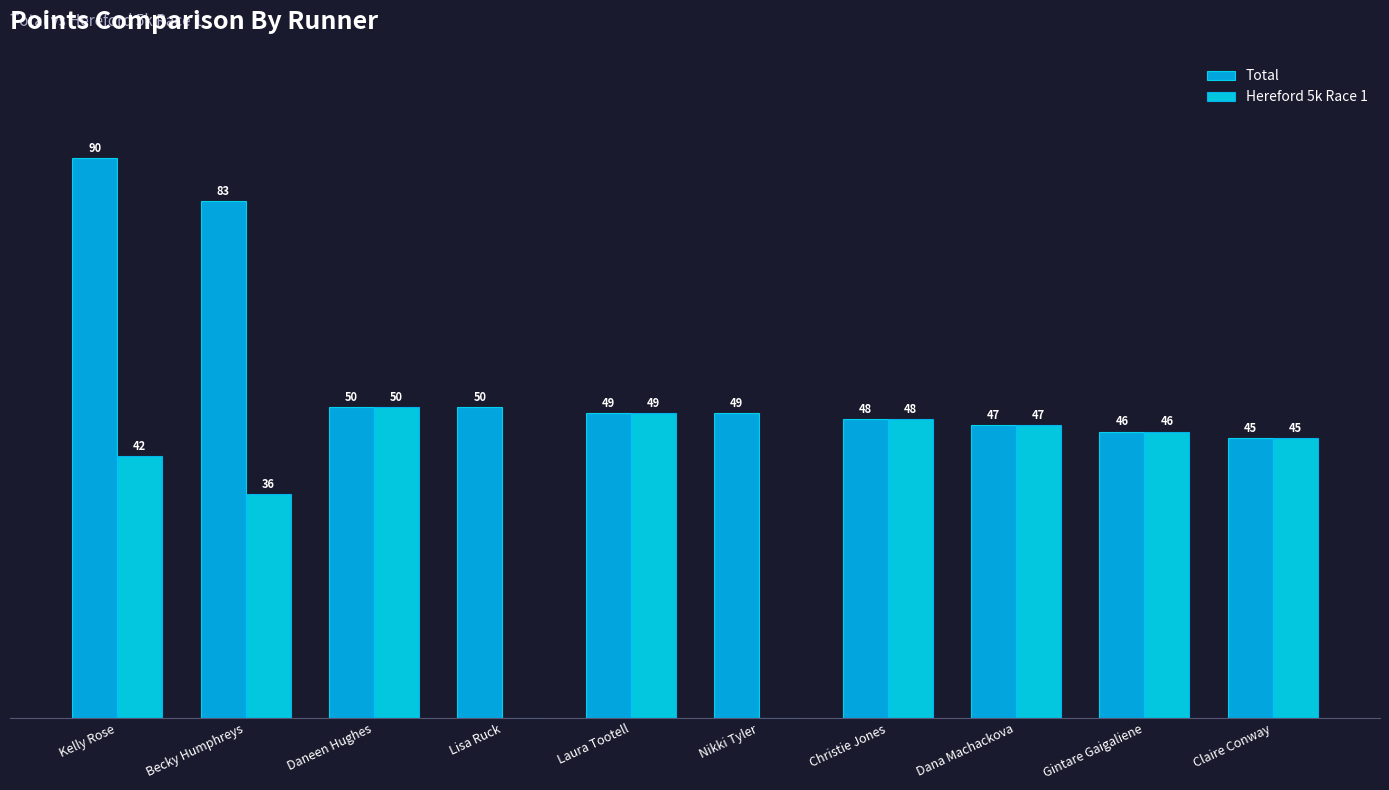

What are all the series names shown in the legend?

Total, Hereford 5k Race 1